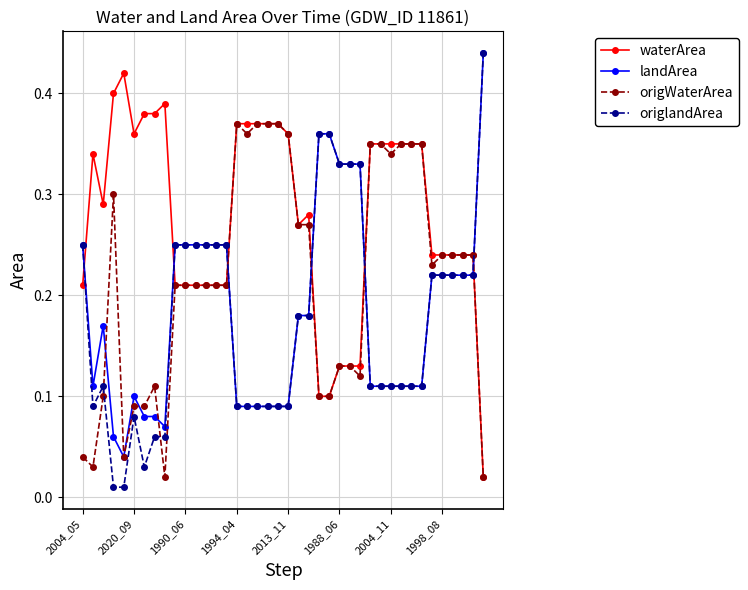

True or false: origWaterArea has more than 0 points higher than both neighbors.

True